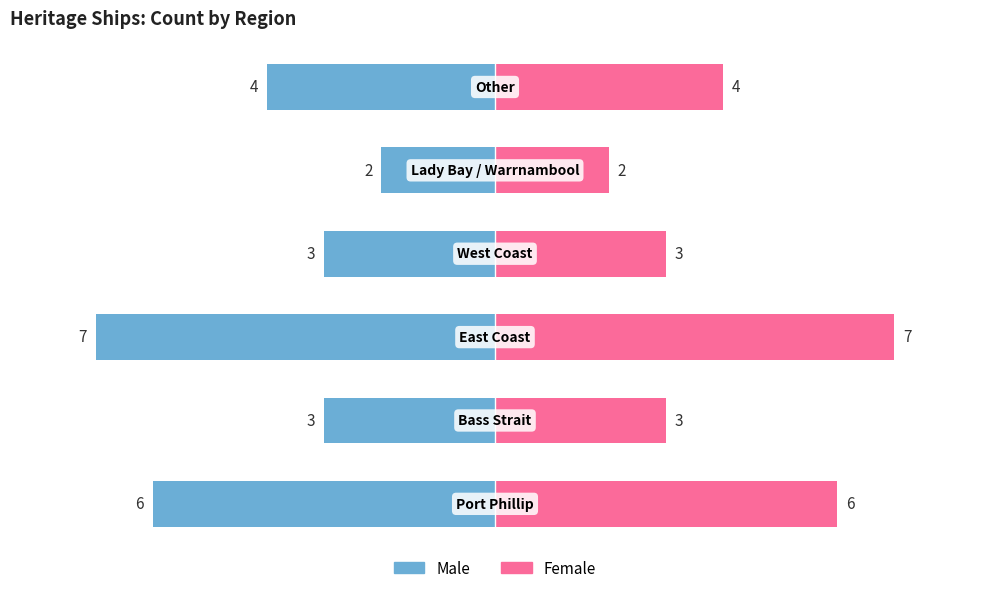

What is the value of the Male bar at the 2nd from the left?

-3